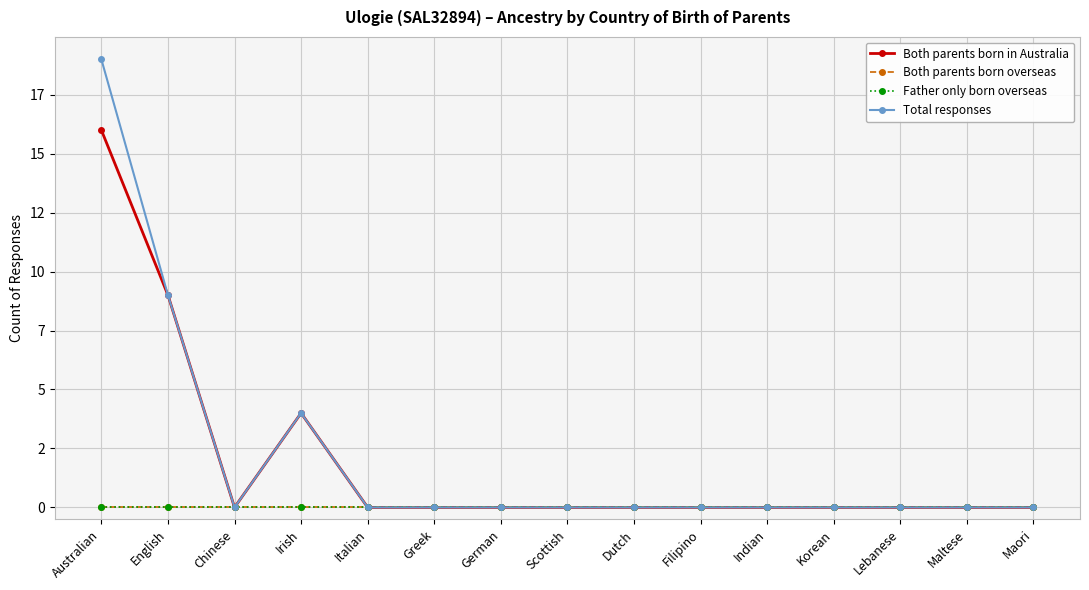

What is the label of the 5th point from the right?

Indian